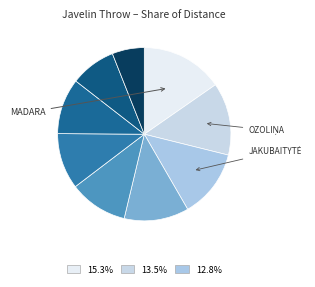

Is there any slice that represents more than half of the pie?

No